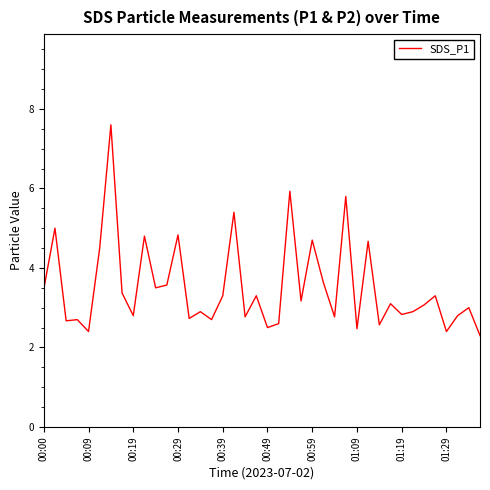

What is the maximum value shown in the chart?

7.6